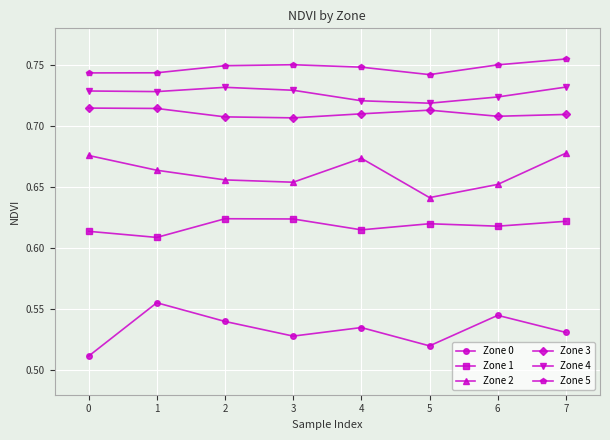

What is the sum of all Zone 4 values?

5.8